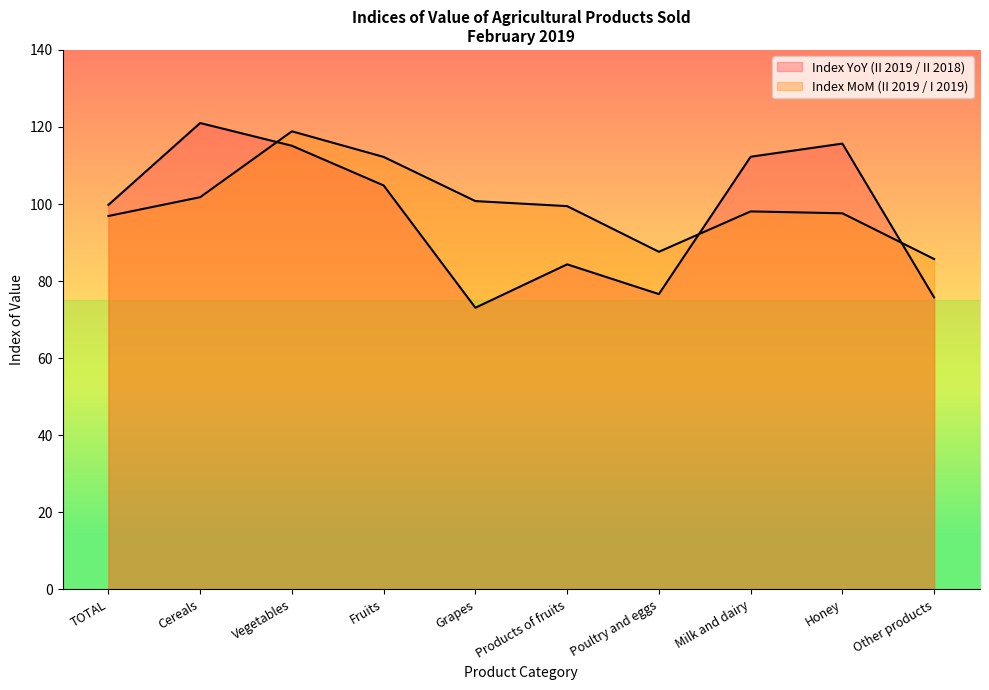

At which category is the sum across all series the highest?

Vegetables